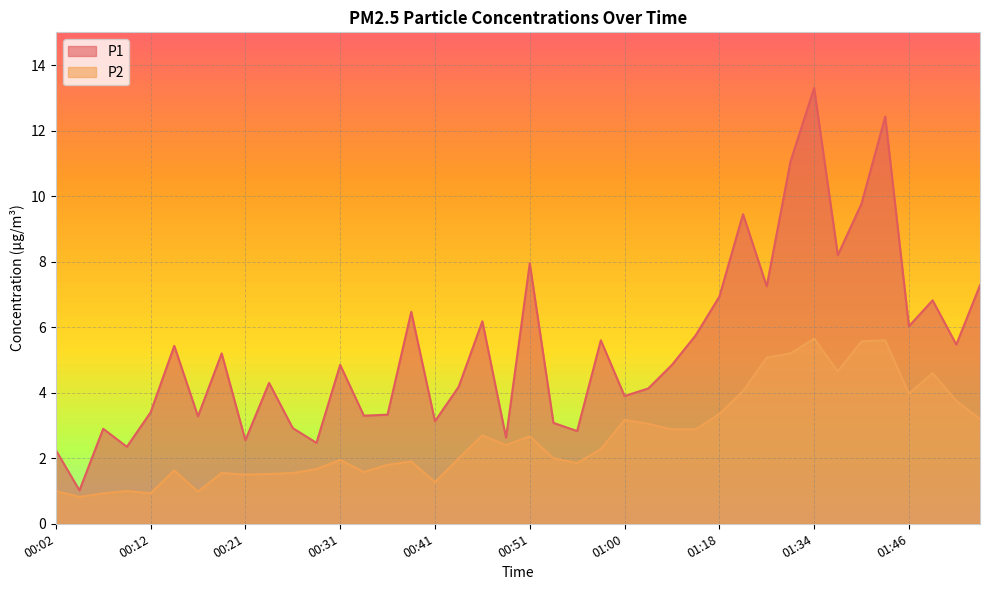

Where is the first local maximum for P2?

00:09